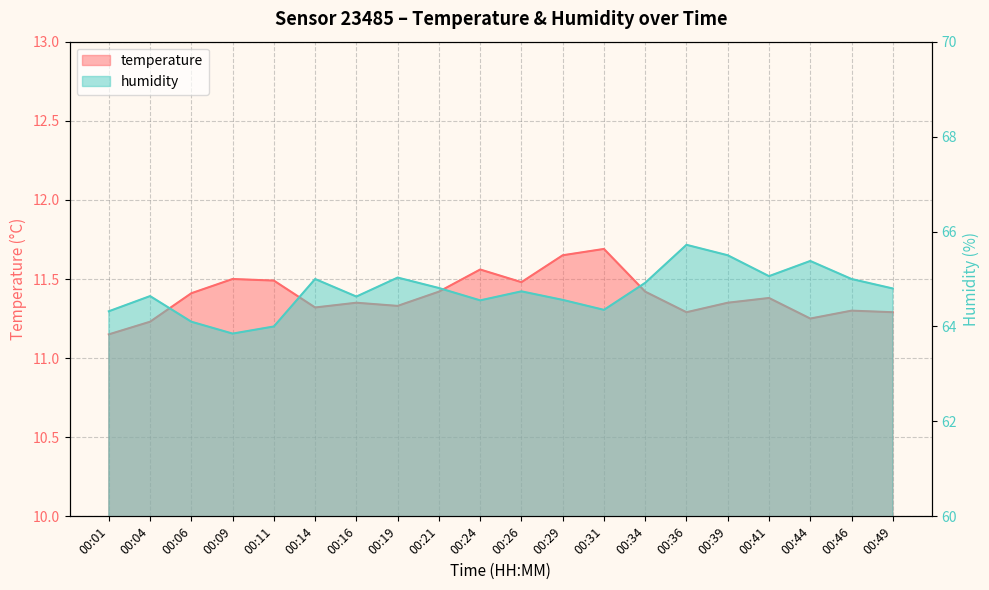

What is the value of the temperature point at the 1st from the left?

11.2